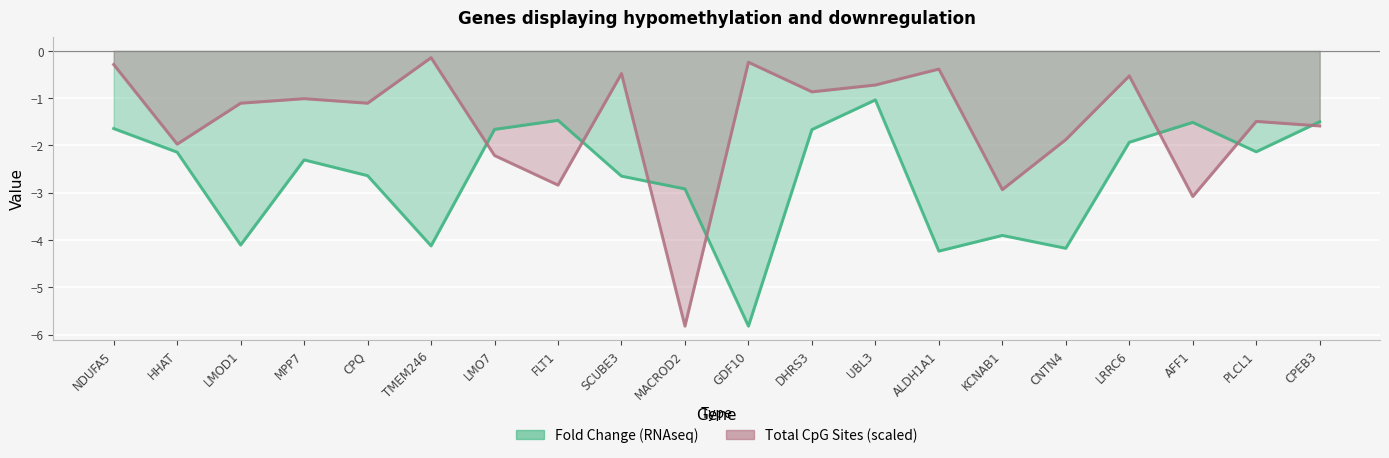

What are all the series names shown in the legend?

Fold Change (RNAseq), Total CpG Sites